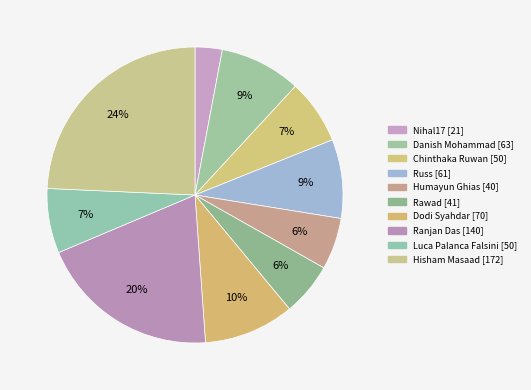

Does any single category account for the majority?

No